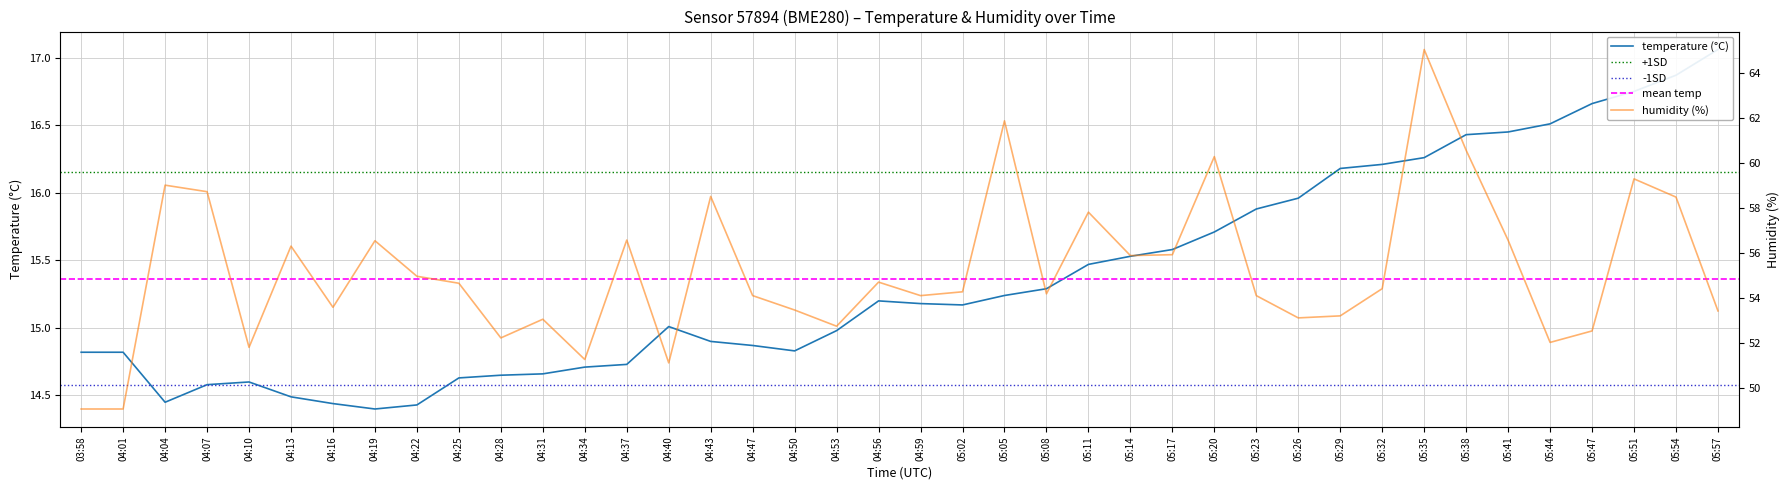

Where is the first local maximum for humidity?

04:04